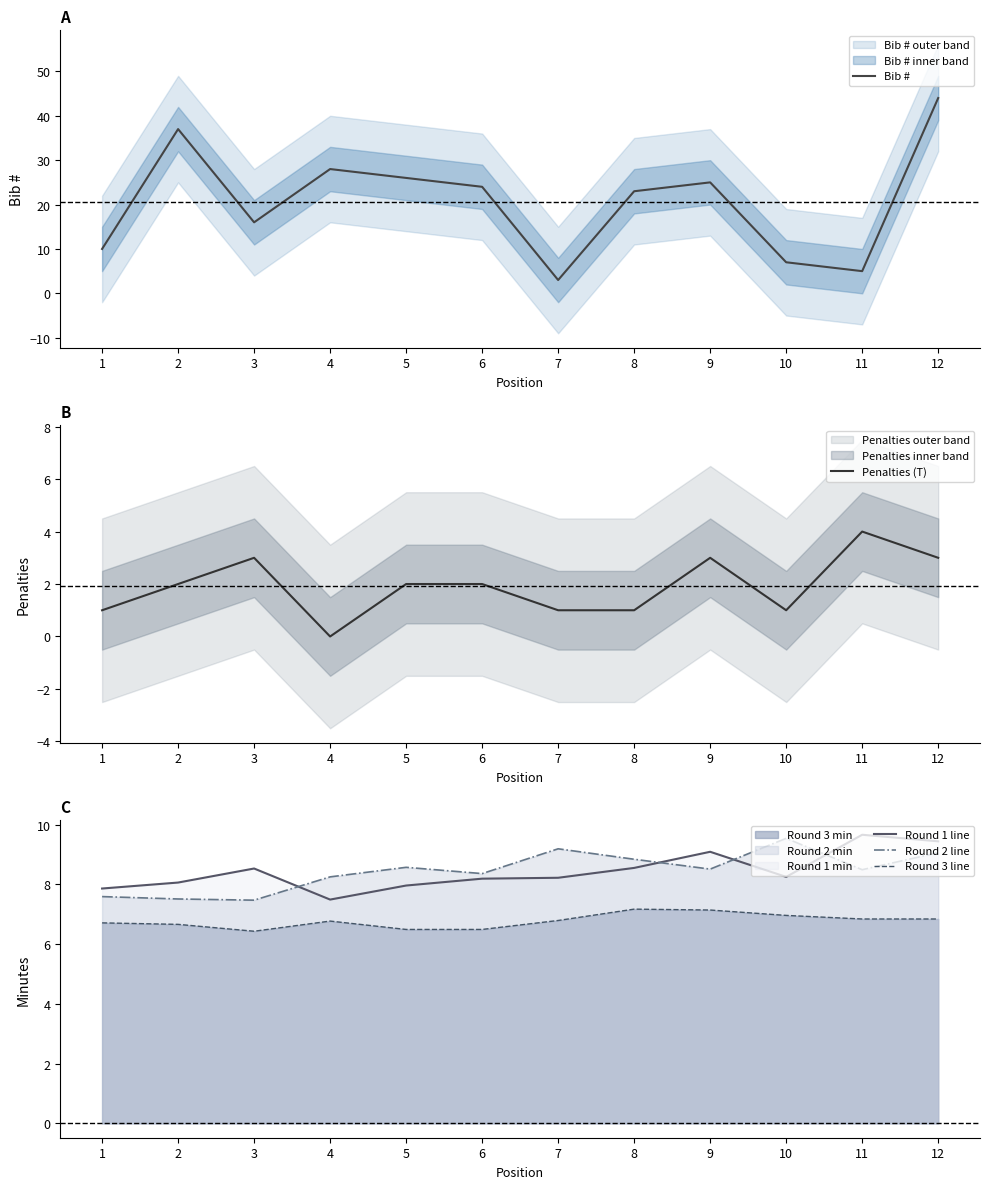

What is the sum of all Round 3 line values?

81.3